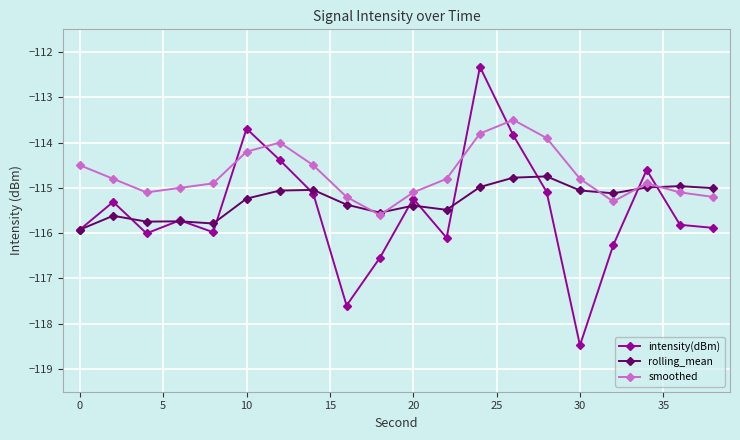

Rank the series by their maximum value, from highest to lowest.

intensity(dBm), smoothed, rolling_mean